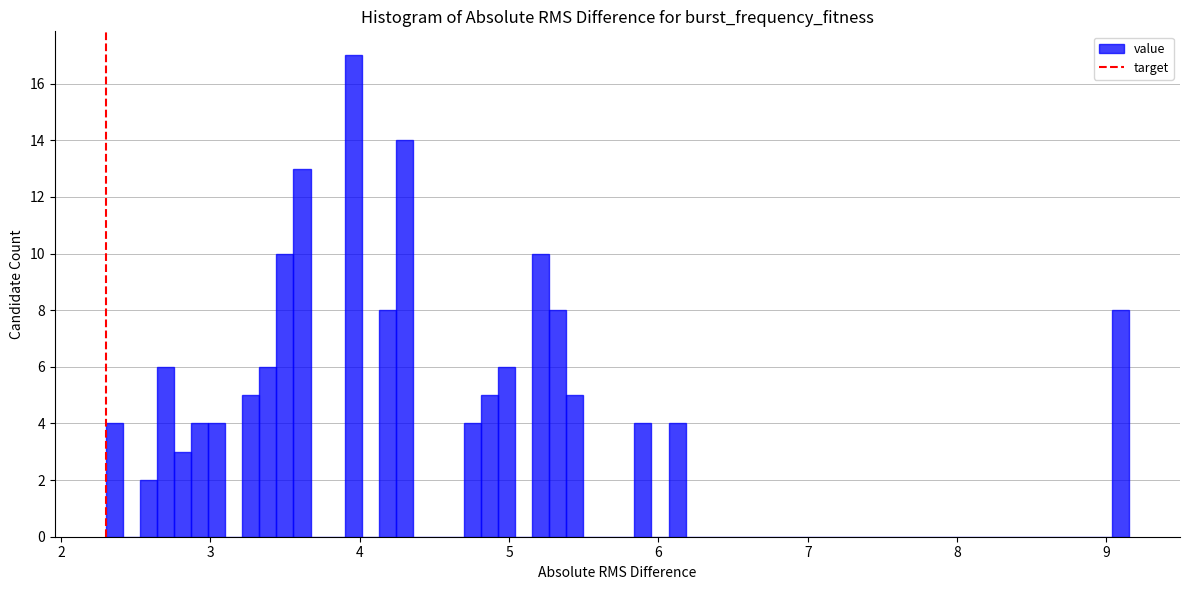

Read against the x-axis, roughly where is the centre of the tallest bar?

4.0